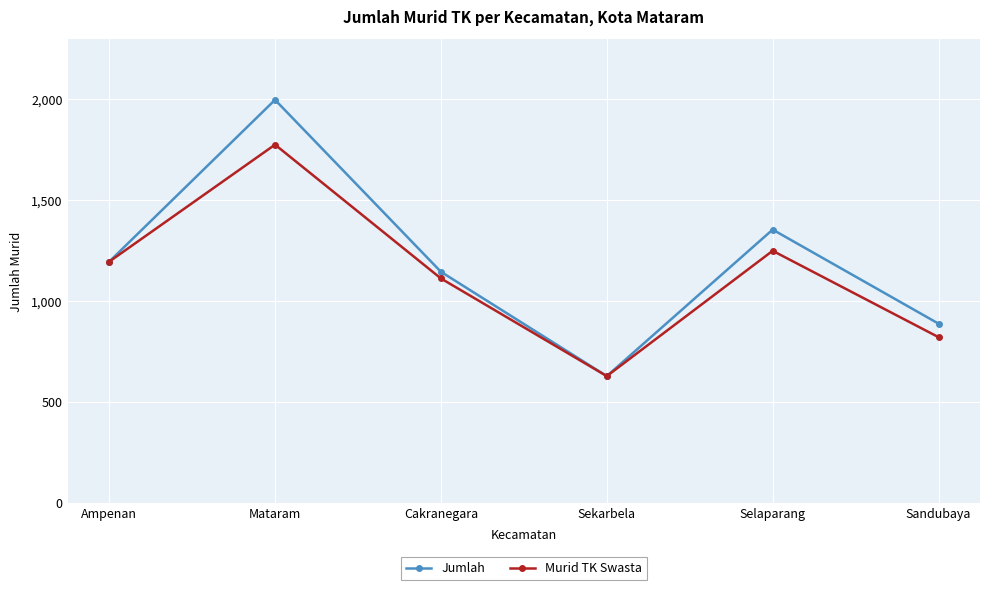

What are all the series names shown in the legend?

Jumlah, Murid TK Swasta